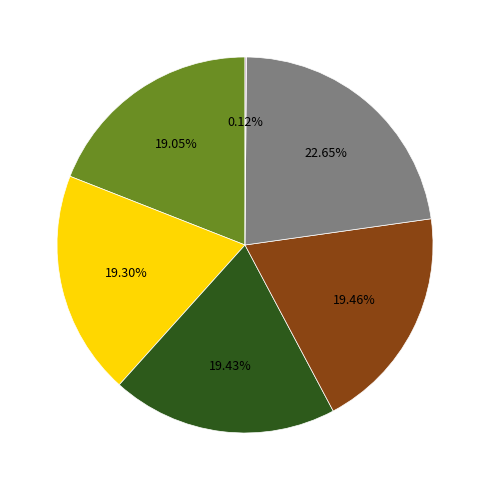

Does any single category account for the majority?

No